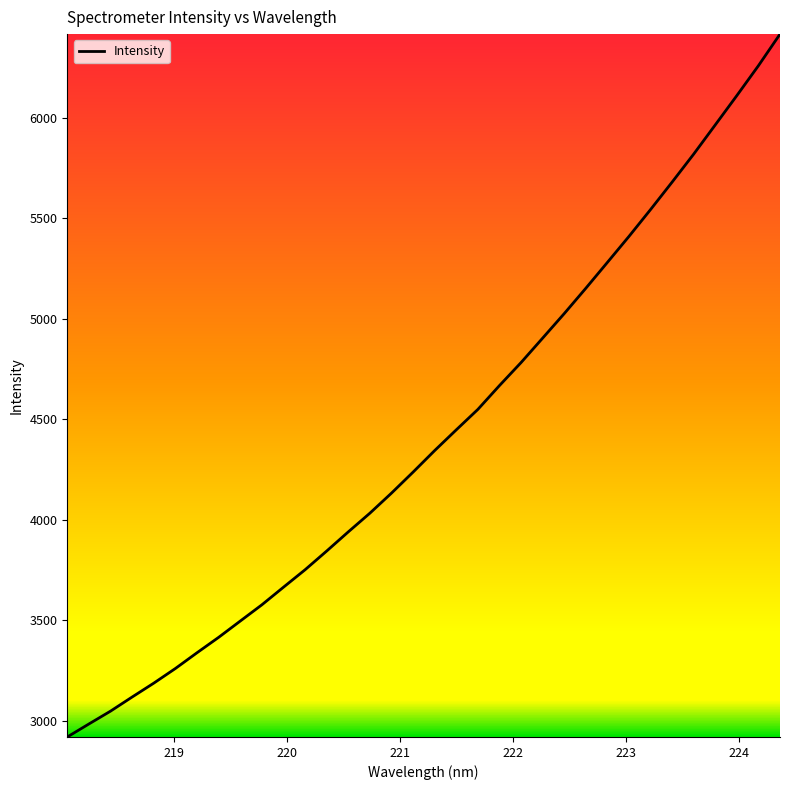

What is the greatest value displayed?

6417.0